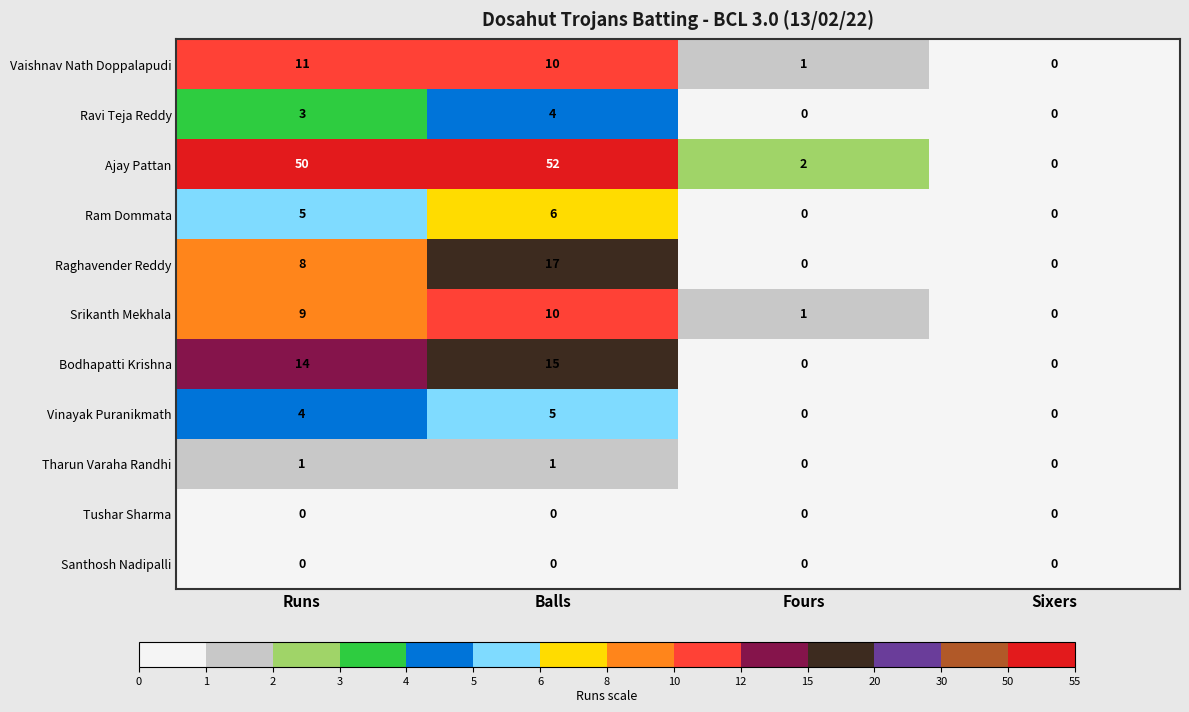

Which series has the largest total across all categories?

Ajay Pattan